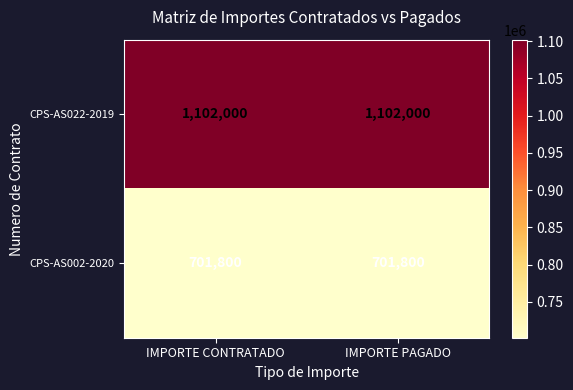

Is it true that CPS-AS022-2019 equals 1102000 at IMPORTE PAGADO?

True